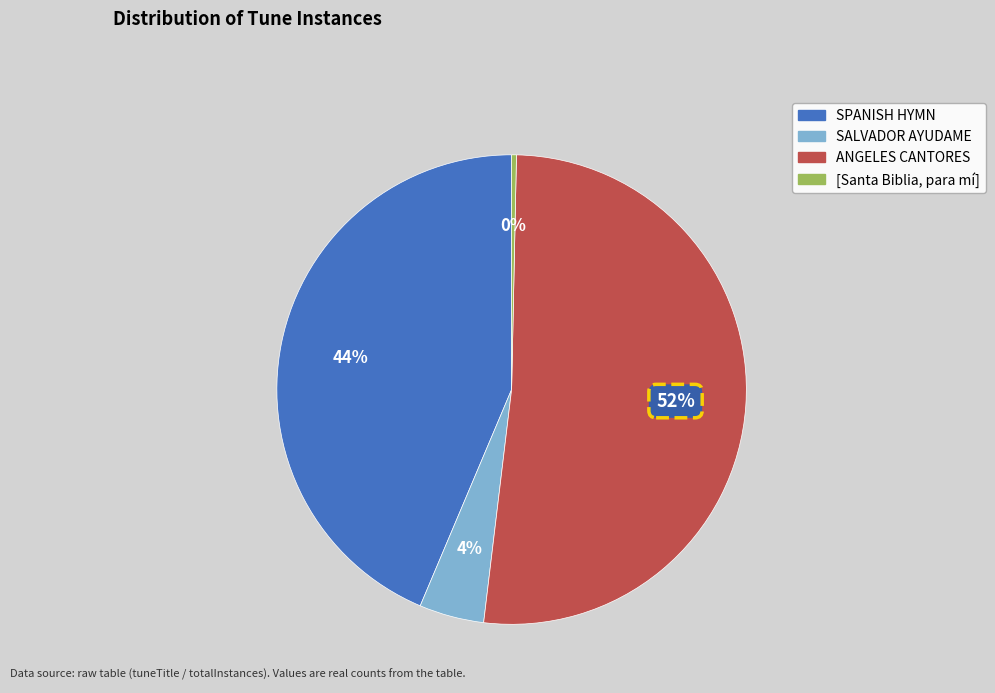

Rank the categories by value from lowest to highest.

[Santa Biblia, para mí], SALVADOR AYUDAME, SPANISH HYMN, ANGELES CANTORES